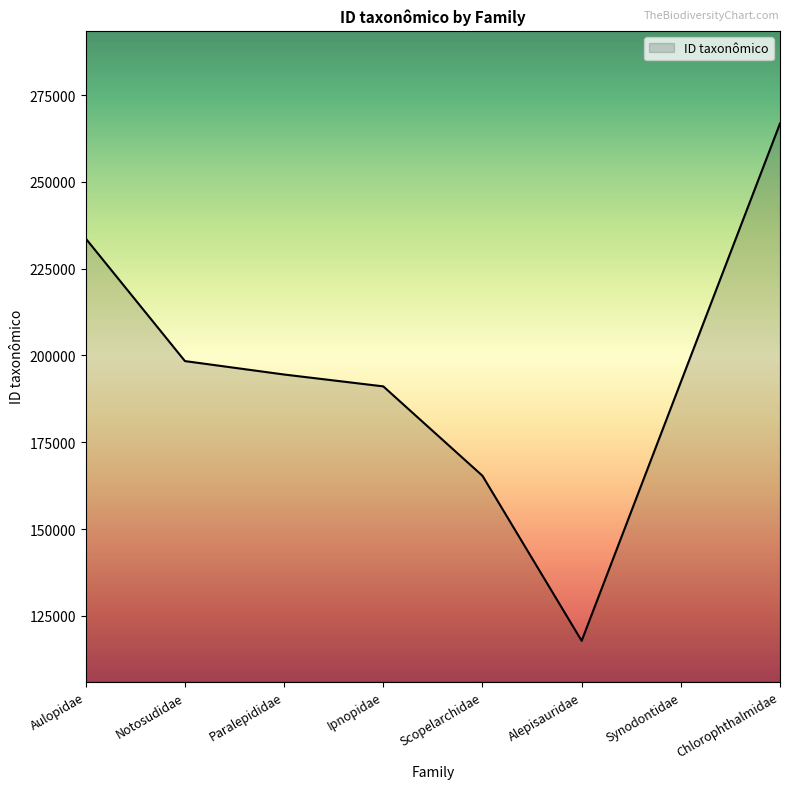

Is it true that the value at Alepisauridae is 117800?

True